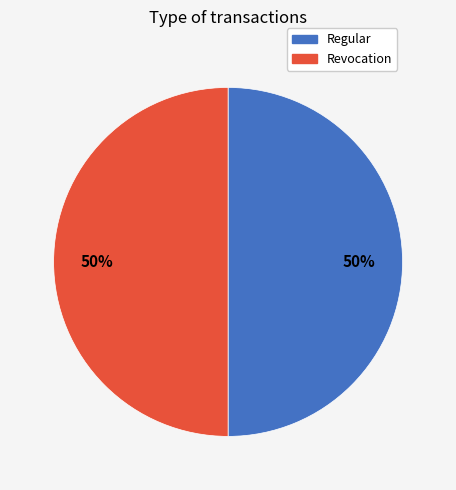

To the nearest percent, what is the average slice percentage?

50%